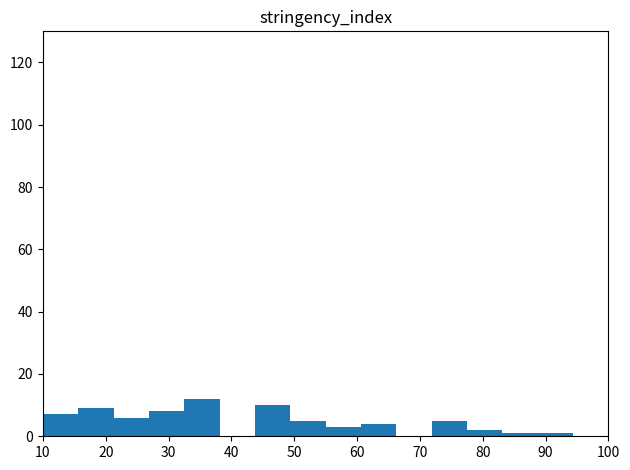

Reading left to right, list every bar in this chart as the range it spans on the x-axis followed by its height. Neither the bar edges nor the heights are printed on the chart, so give them approximately, as read against the axes.

10 to 16: 8
16 to 21: 10
21 to 27: 6
27 to 33: 8
33 to 38: 12
38 to 44: 0
44 to 49: 10
49 to 55: 6
55 to 61: 4
61 to 66: 4
66 to 72: 0
72 to 78: 6
78 to 83: 2
83 to 89: under 2
89 to 94: under 2
94 to 100: 0